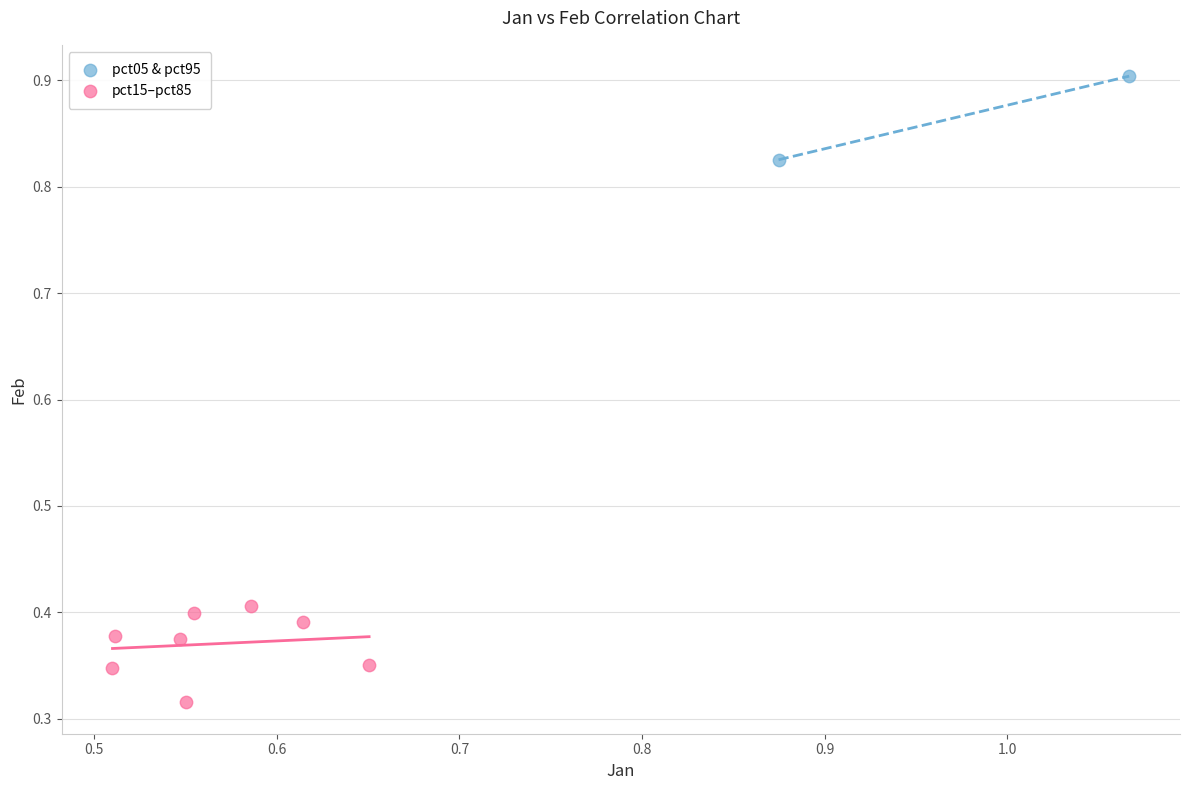

Which series contains the lowest Y value?

pct15–pct85